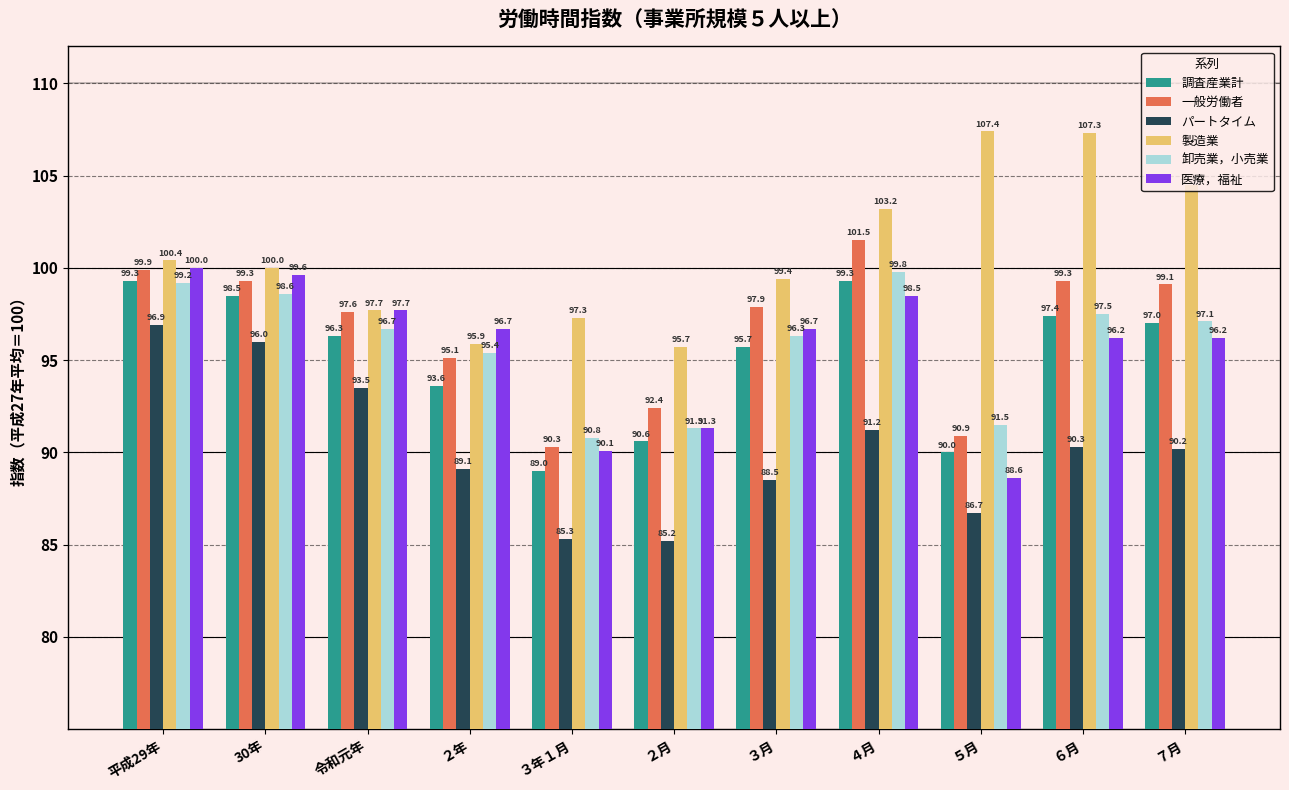

What is the difference between the second highest and minimum values in the 調査産業計 series?

10.3